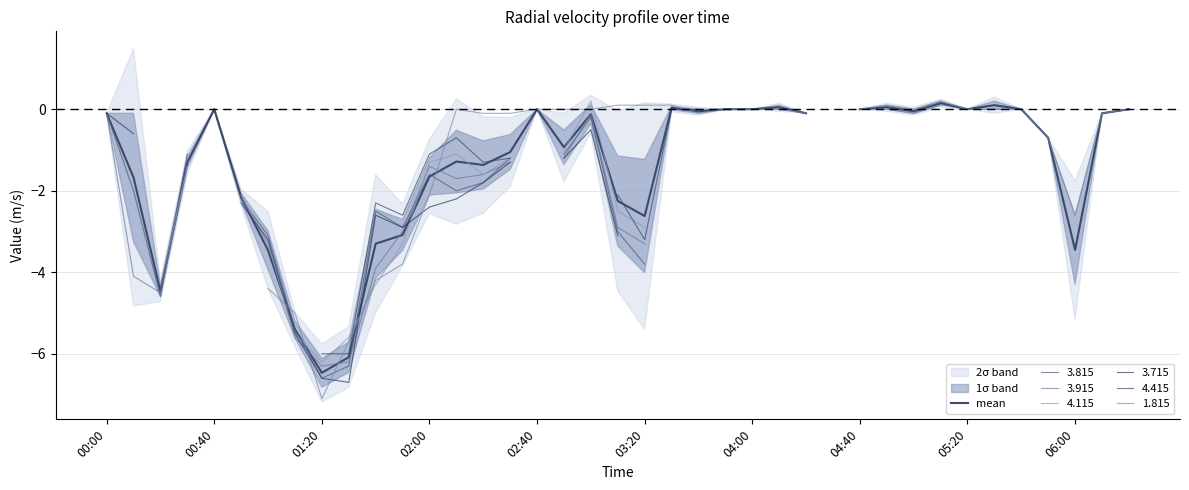

How many categories are shown in the chart?

40